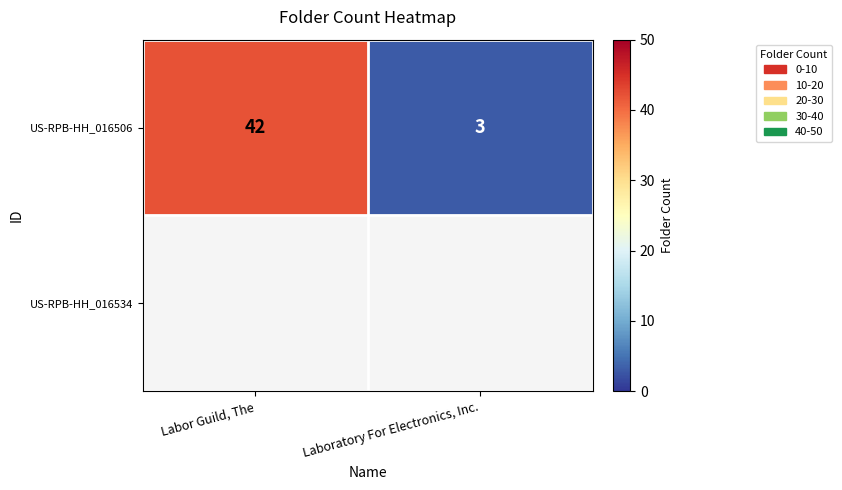

The chart shows a value of 42 at Labor Guild, The. True or false?

True